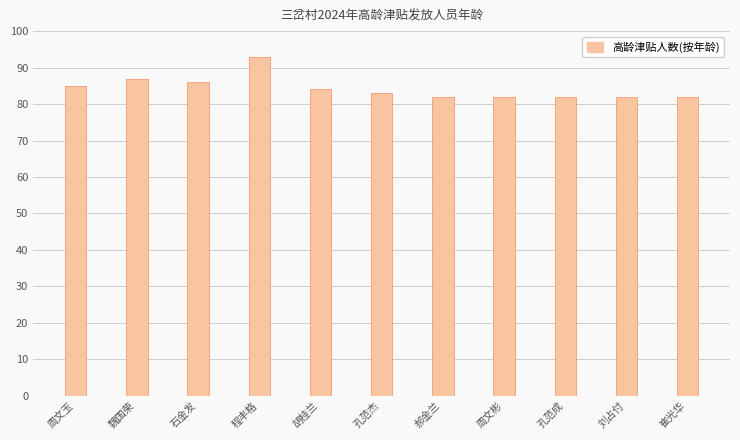

Reading left to right, extract all data points from this chart.

周文玉=85	魏国荣=87	石金发=86	程丰格=93	胡桂兰=84	孔范杰=83	郝金兰=82	周文彬=82	孔范成=82	刘占付=82	崔光华=82